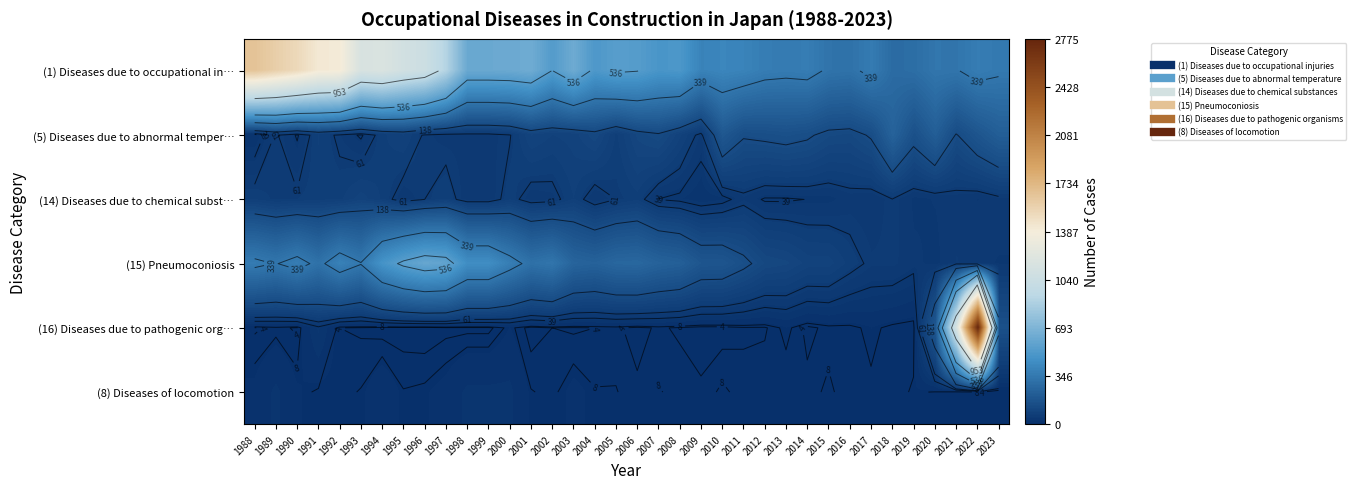

The value of (15) Pneumoconiosis at 1998 is 645. True or false?

False